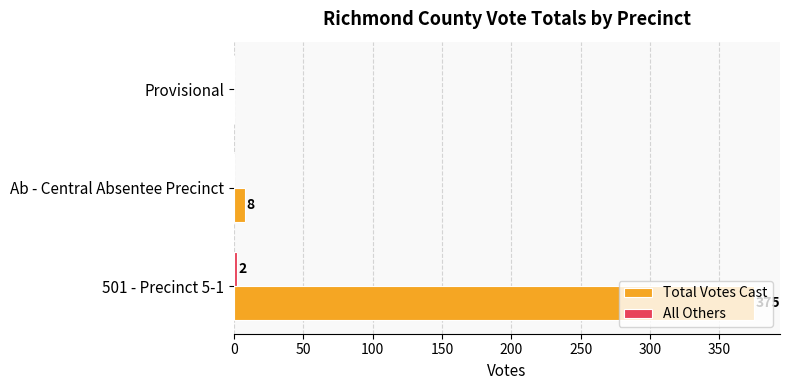

At which category is the sum across all series the highest?

501 - Precinct 5-1